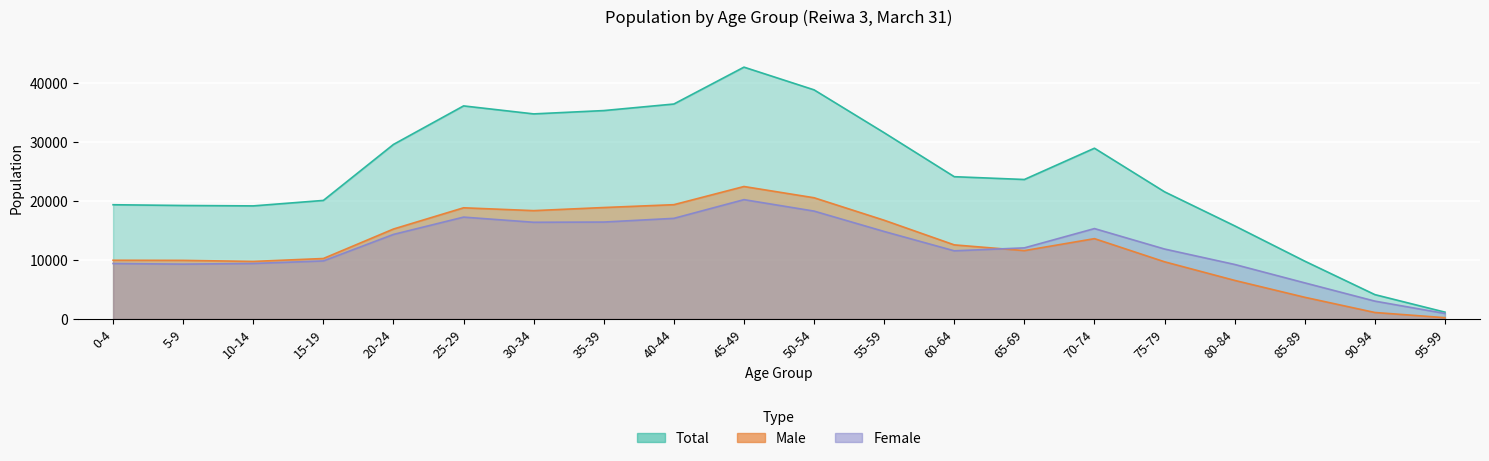

True or false: Male has a value of 9954 at 0-4.

True